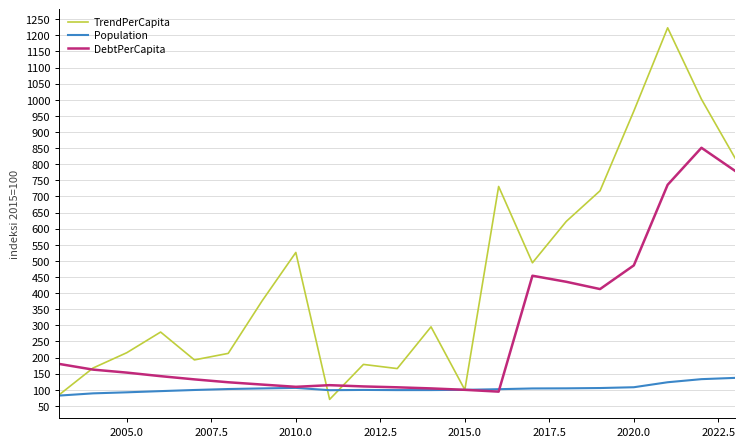

What is the sum of all Population values?

2186.4